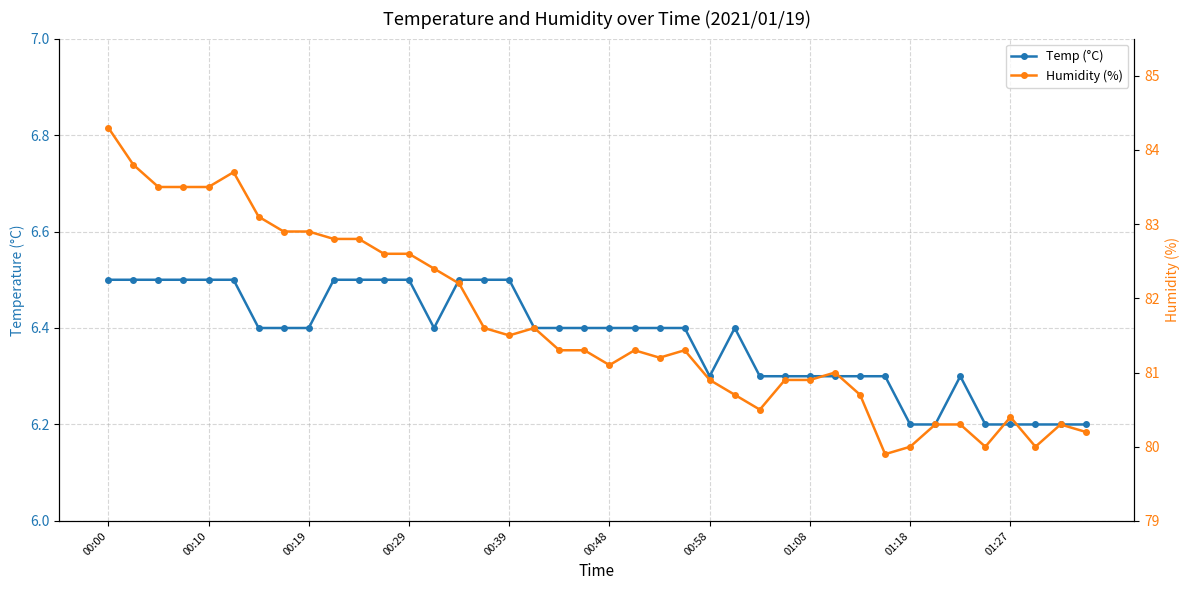

Which series has the largest range (max minus min)?

Humidity (%)